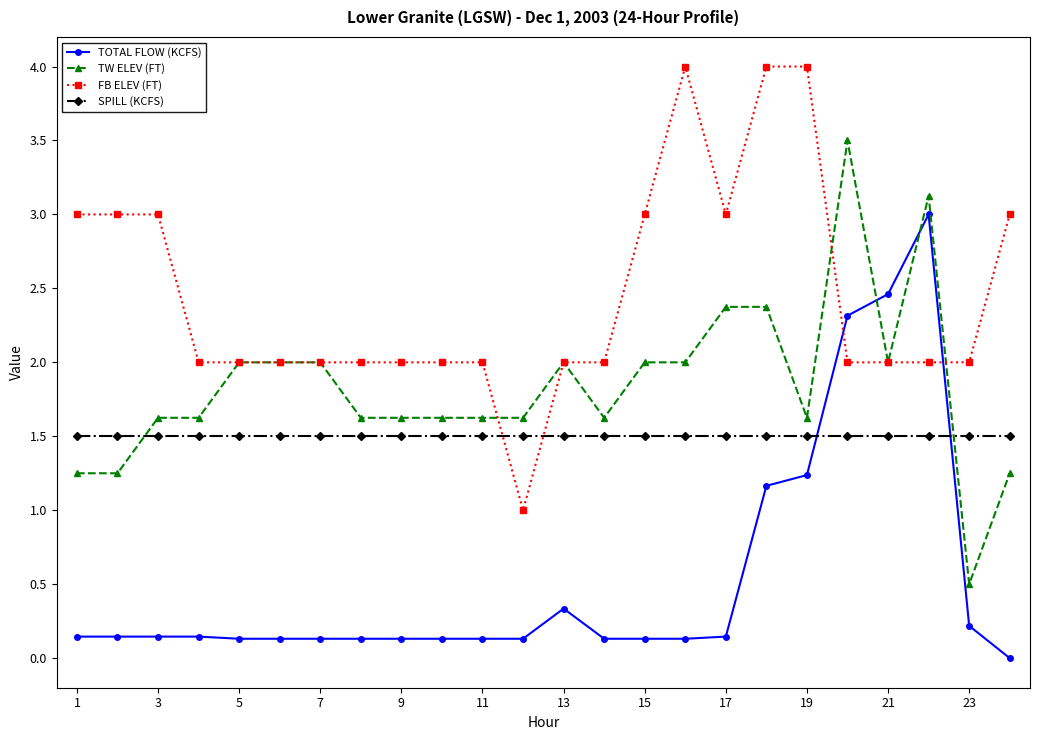

Which series has the largest total across all categories?

FB ELEV (FT)